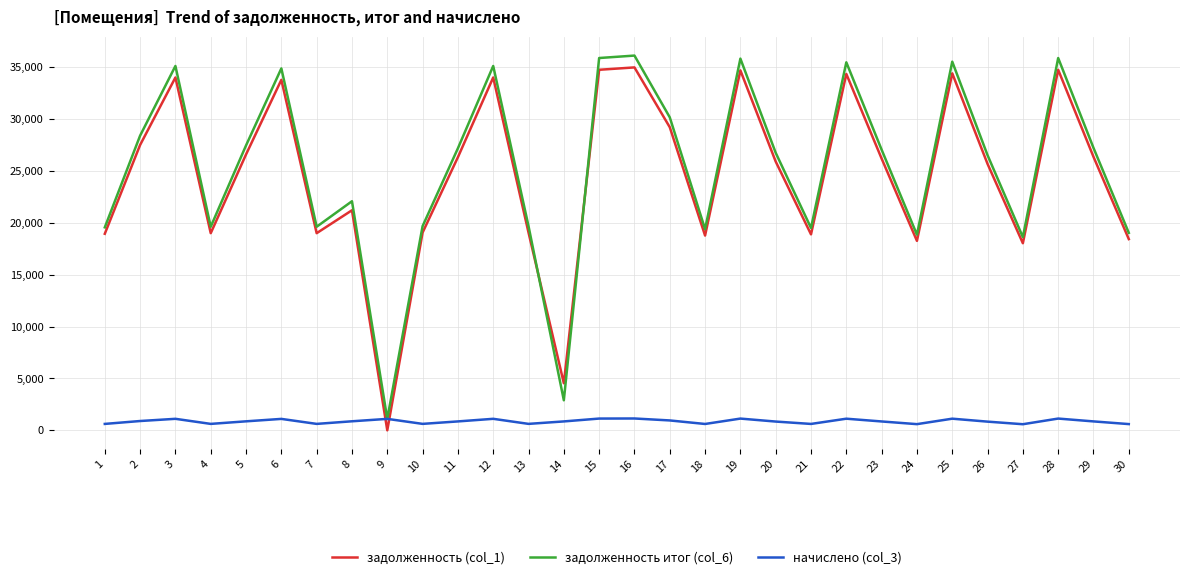

True or false: начислено (col_3) and задолженность (col_1) cross at least once.

True